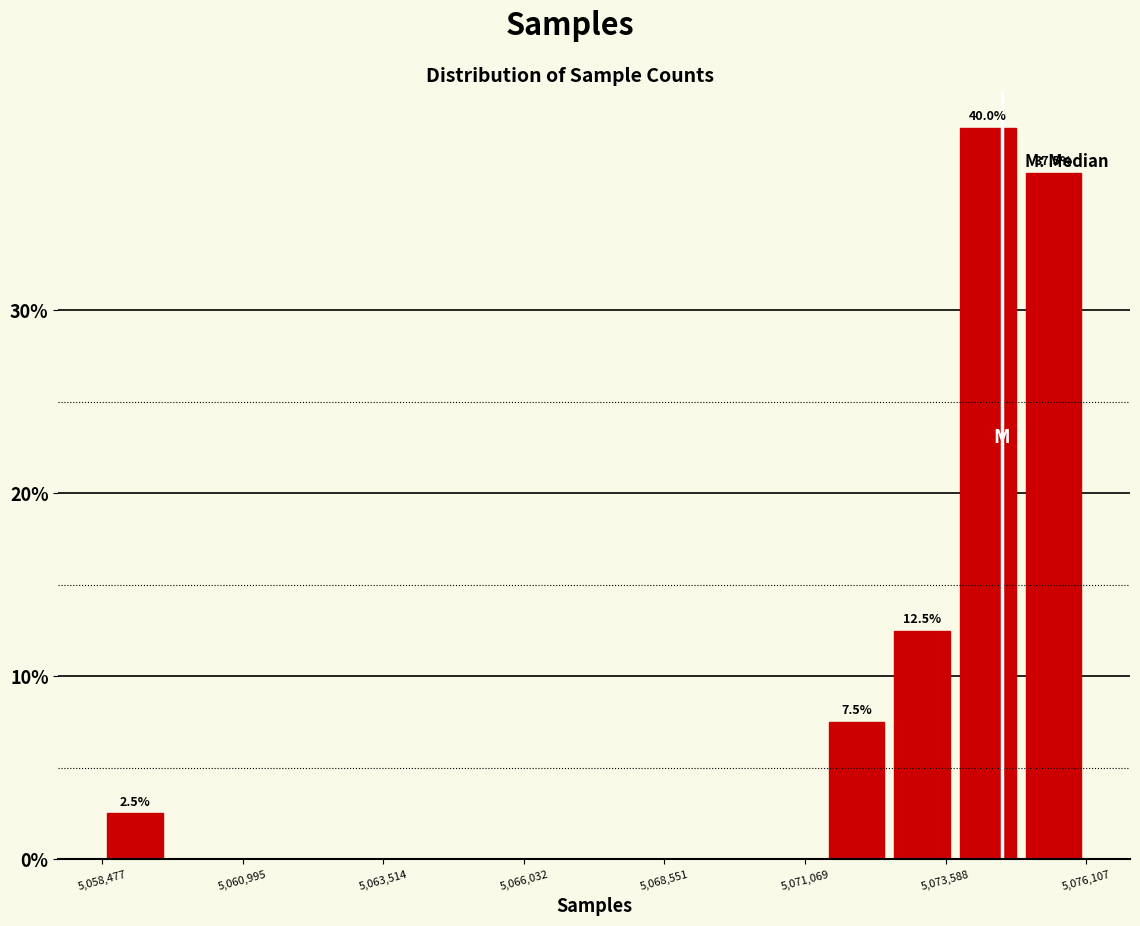

Around what value on the x-axis is the tallest bar? Give the approximate position of its centre, as read against the axis.

5074500